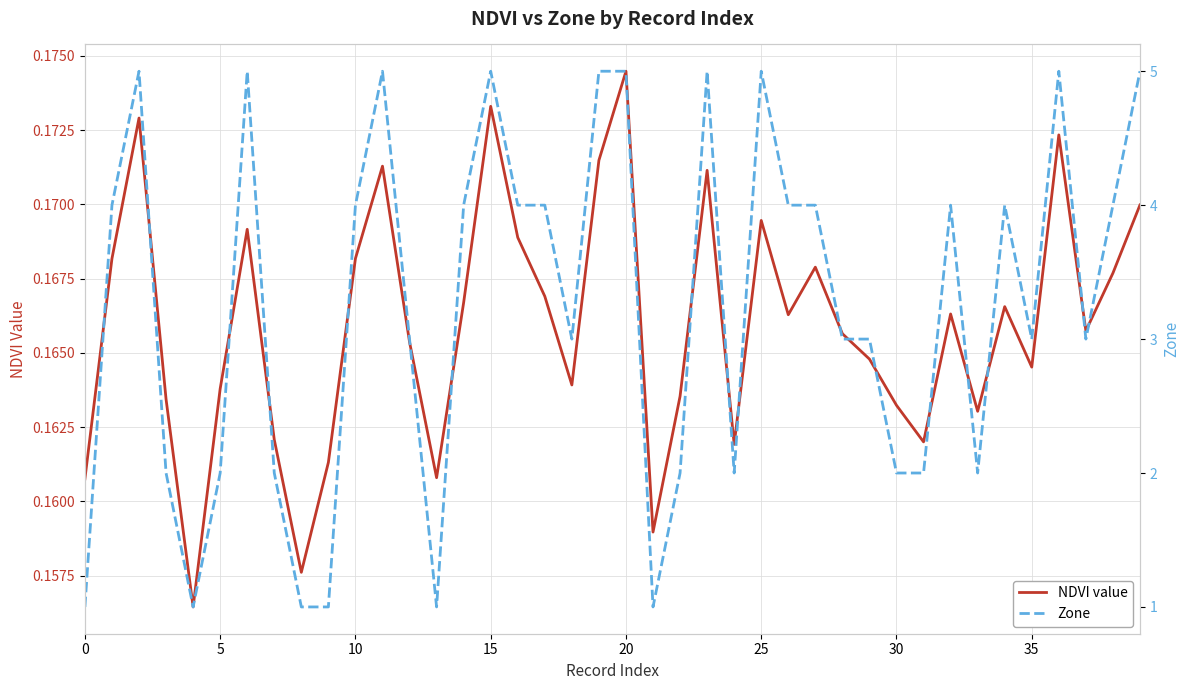

List the series in order of their peak value, lowest first.

NDVI value, Zone